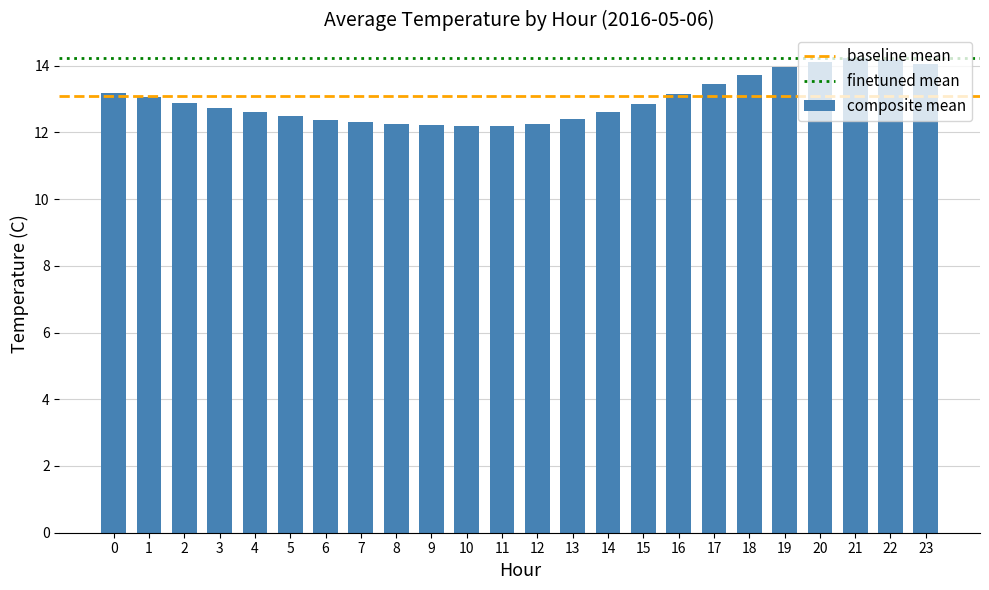

Is it true that the value at 5 is 12.5?

True